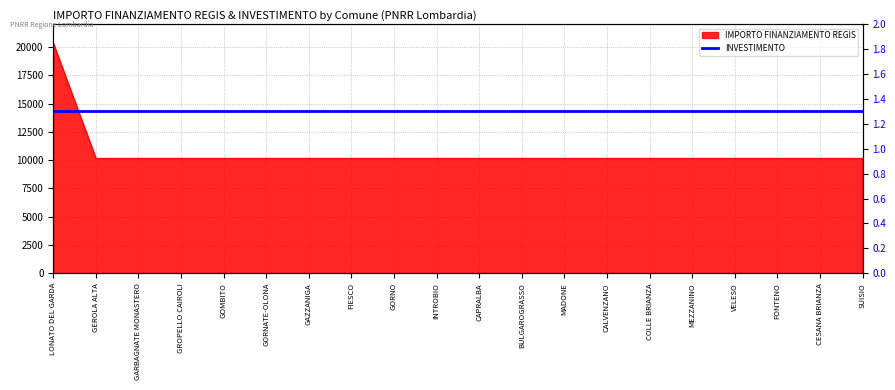

What is the ratio of the value at FONTENO to the value at CAPRALBA?

1.0